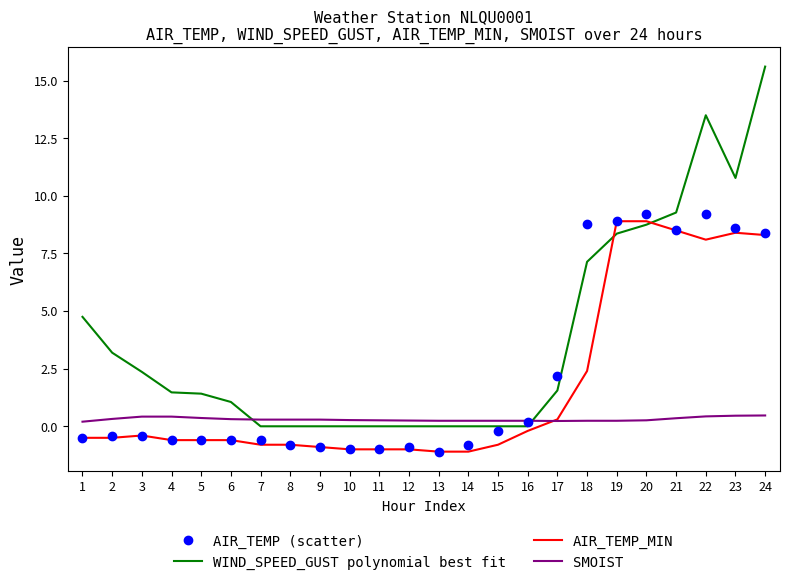

Which series has the widest spread of values?

WIND_SPEED_GUST polynomial best fit